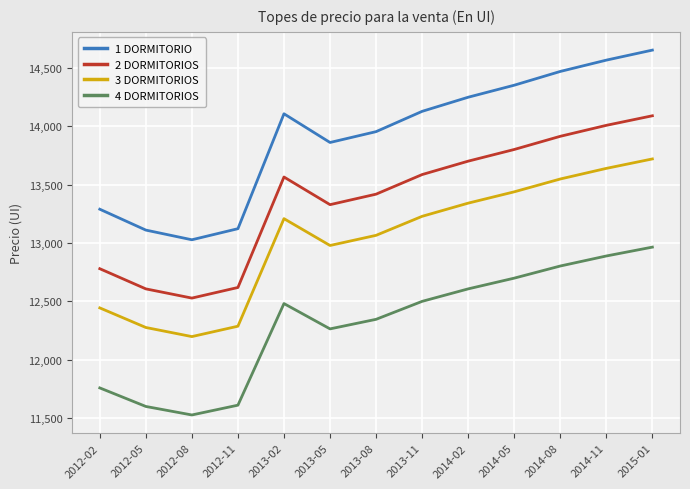

What is the difference between the highest and lowest values at 2012-05?

1512